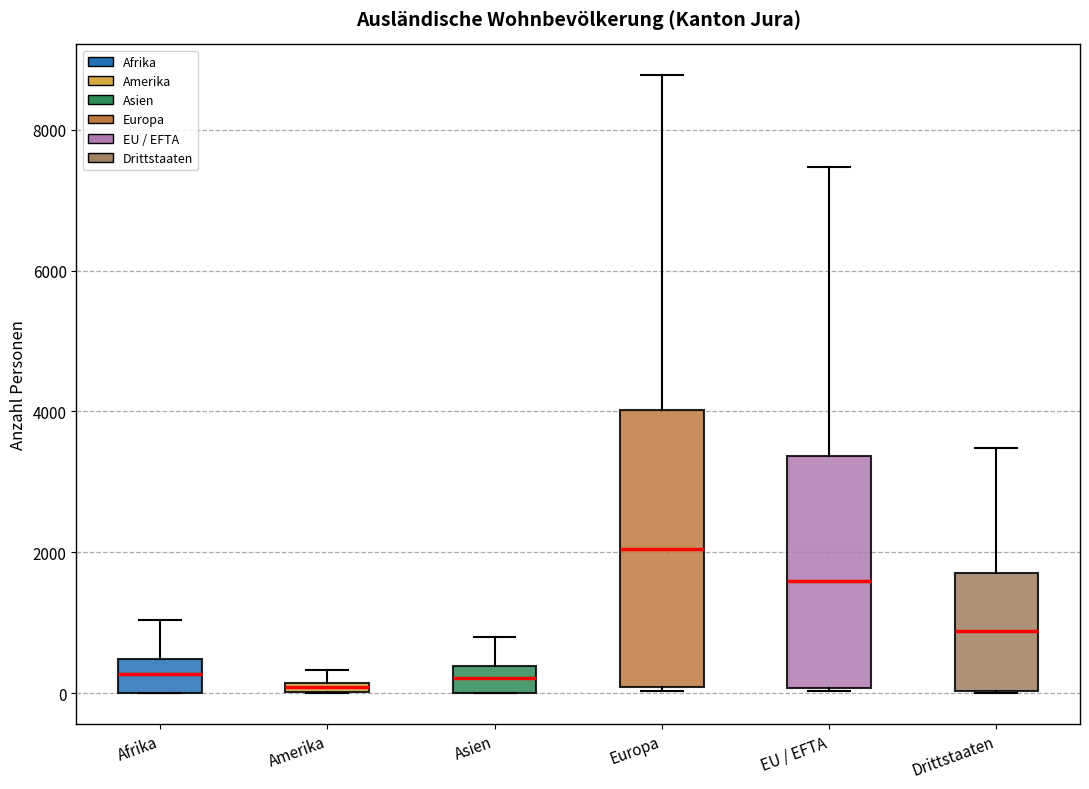

Which box has the highest median line?

Europa